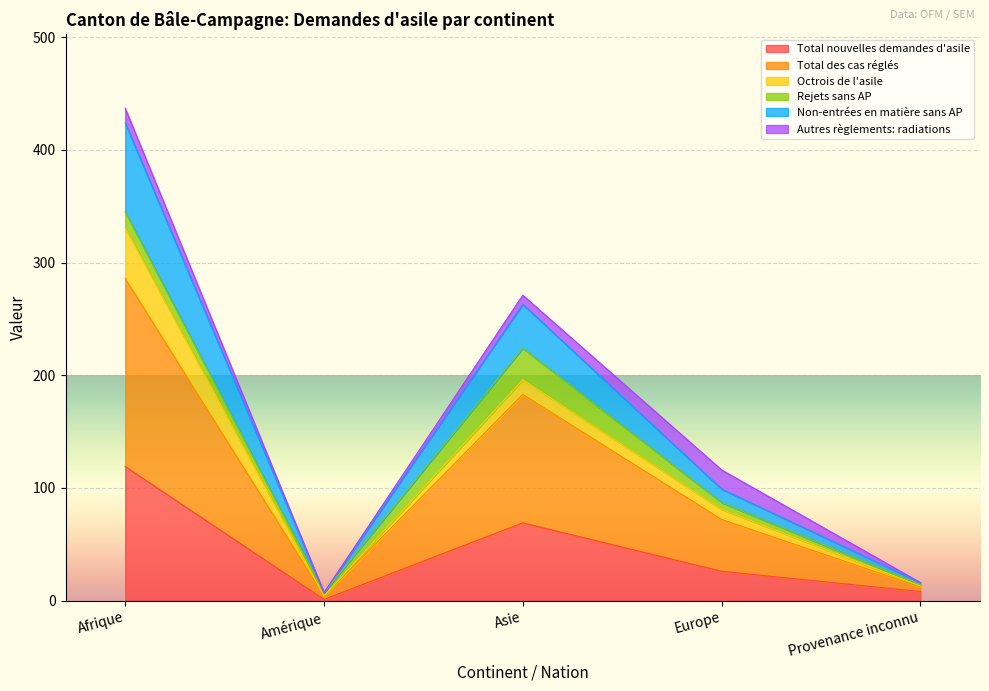

What is the maximum value for Total nouvelles demandes d'asile?

119